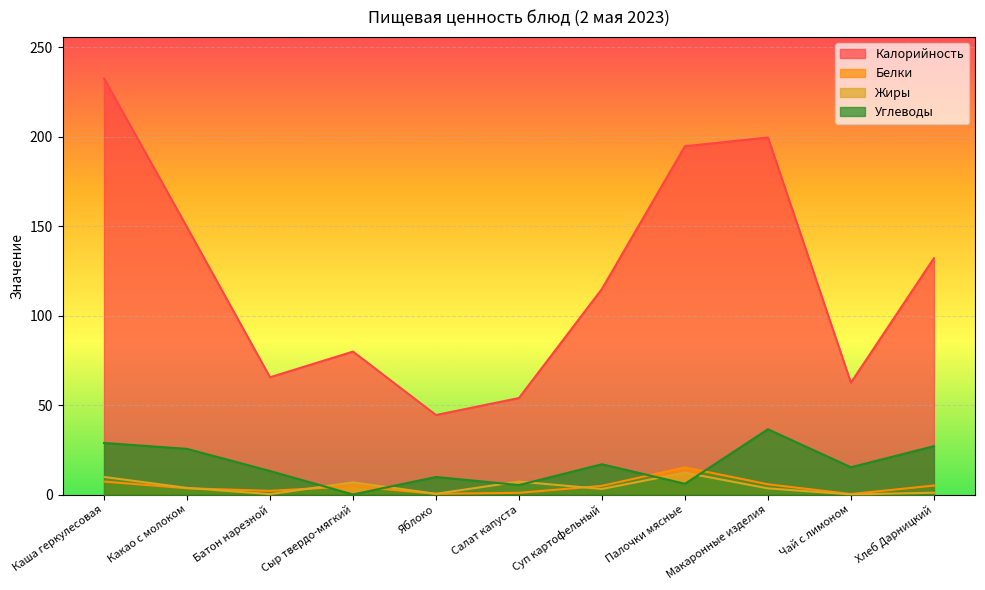

Which series has the largest total across all categories?

Калорийность